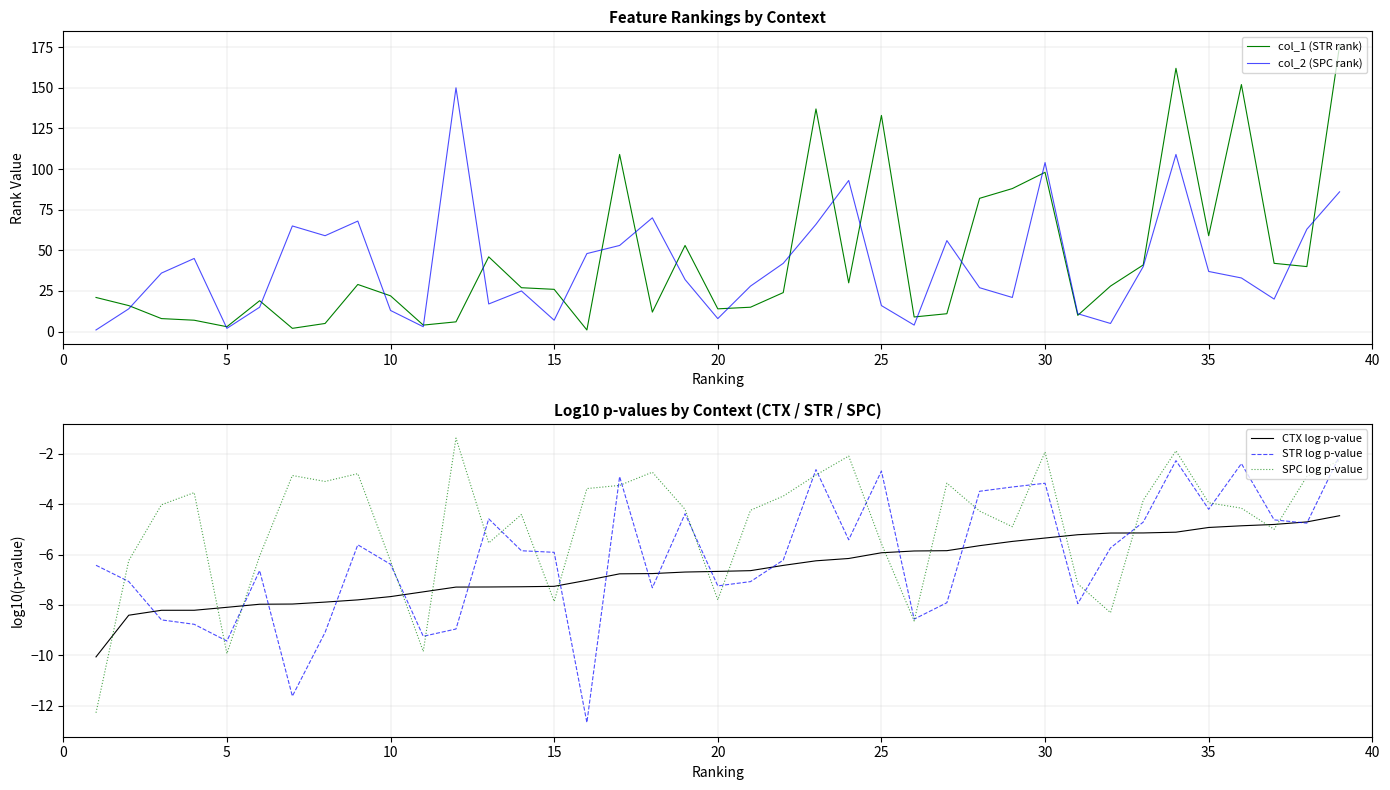

How many data points in STR log p-value are less than -5?

24